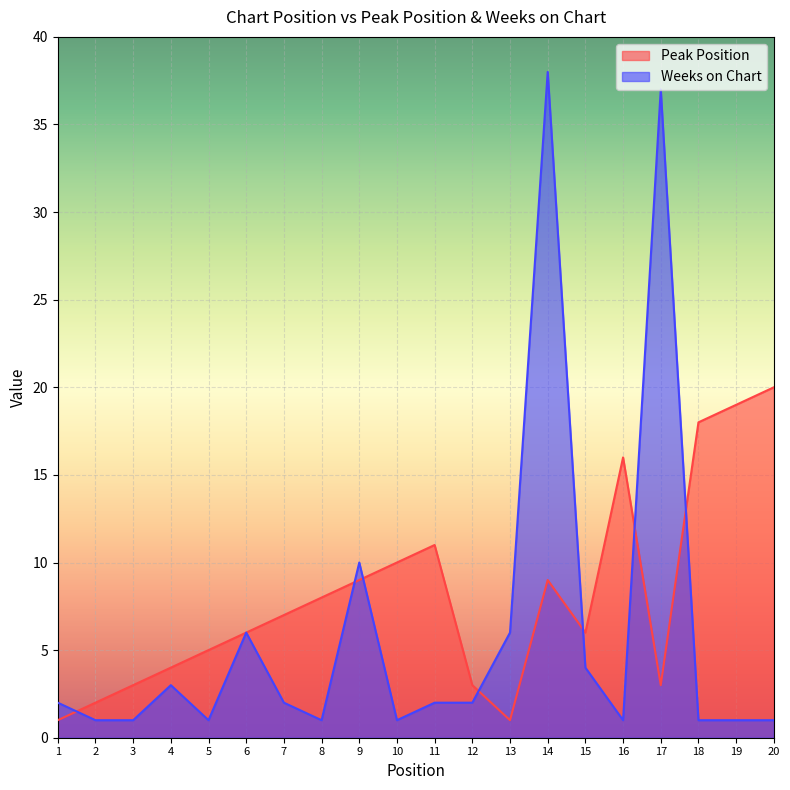

At 13, list the series in order from largest to smallest.

Weeks on Chart, Peak Position